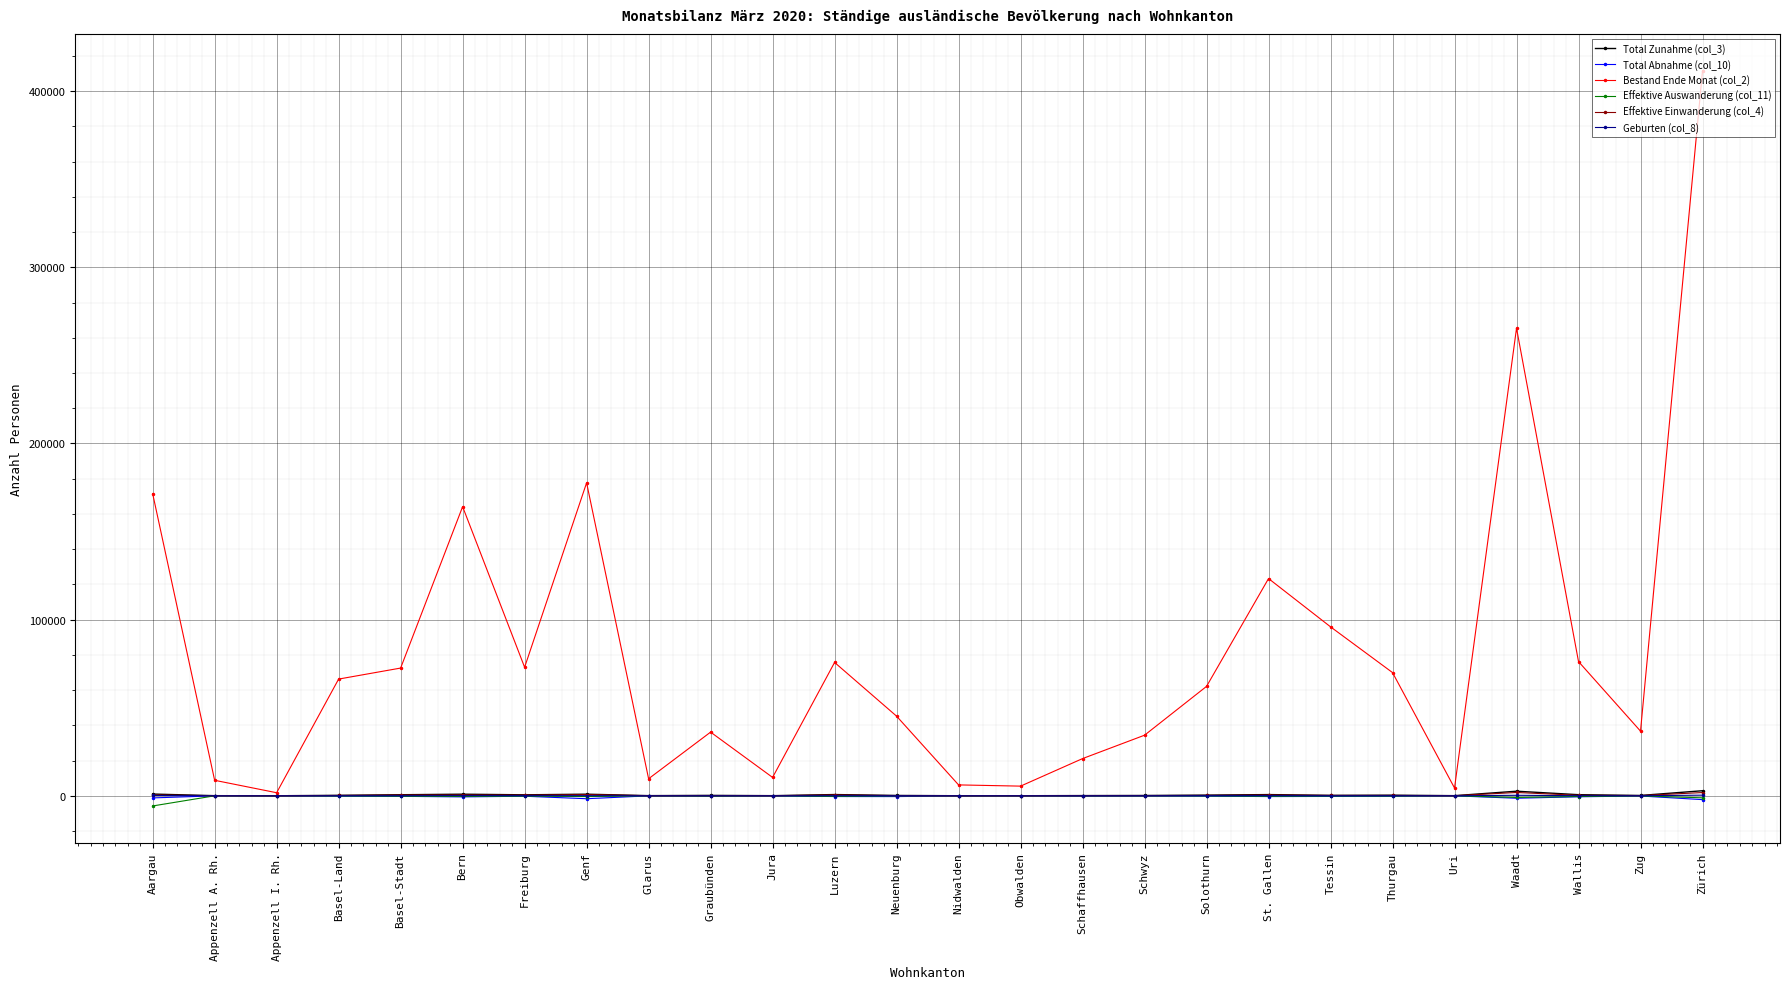

What is the value of the Geburten (col_8) point at the 22nd from the left?

3